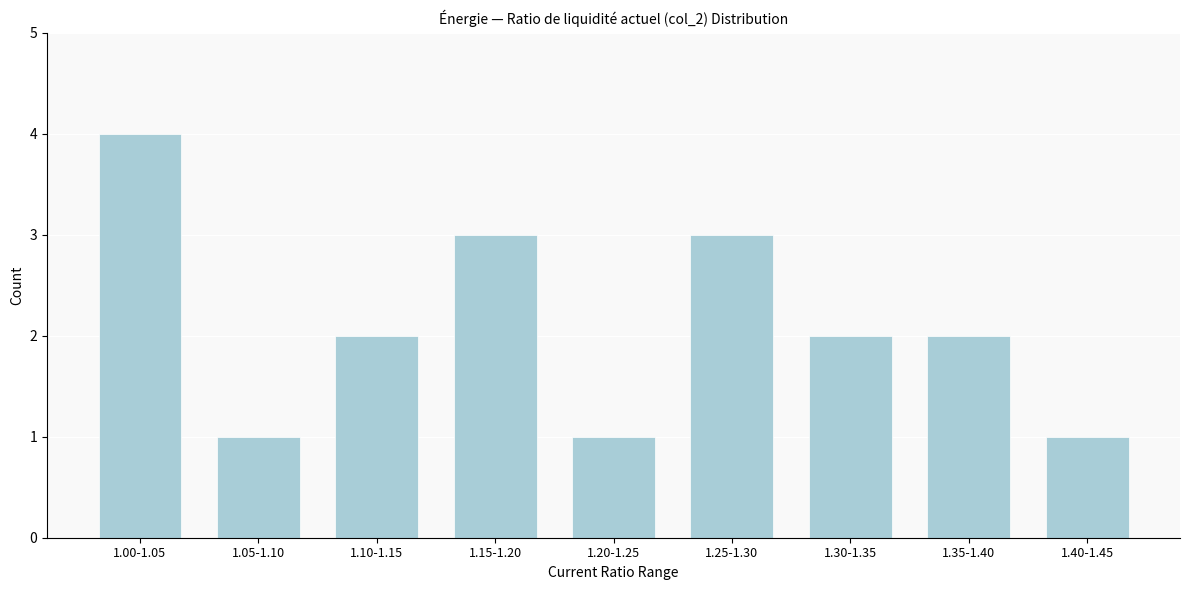

Reading left to right, transcribe all the data shown in this chart.

1.00-1.05=4	1.05-1.10=1	1.10-1.15=2	1.15-1.20=3	1.20-1.25=1	1.25-1.30=3	1.30-1.35=2	1.35-1.40=2	1.40-1.45=1